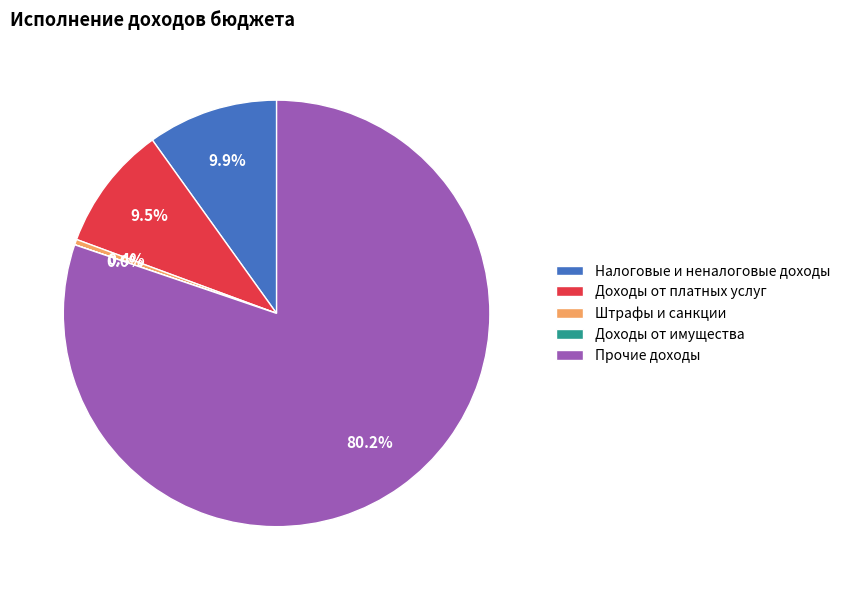

Is there any slice that represents more than half of the pie?

Yes